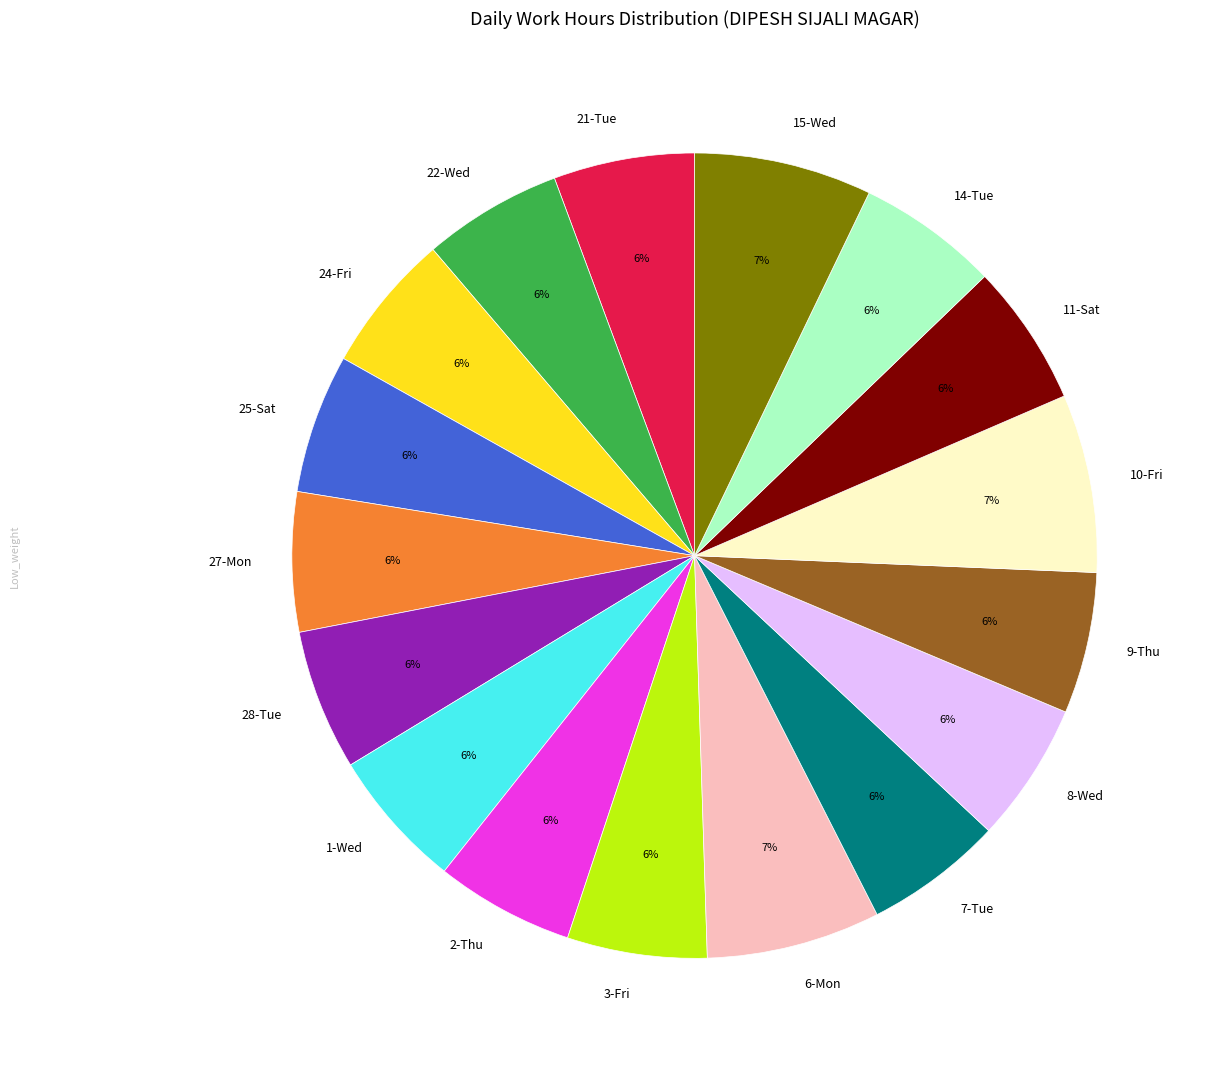

Does 11-Sat account for over 50% of the chart?

No